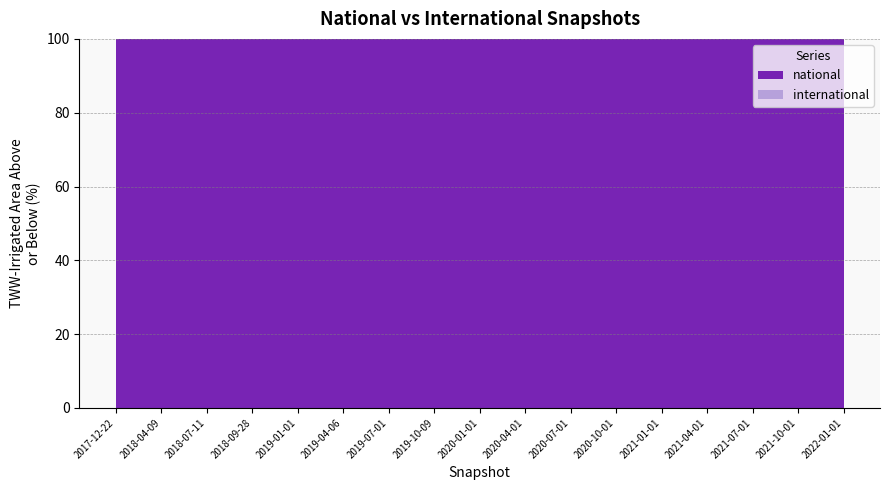

What is the total value across all series at 2019-01-01?

100